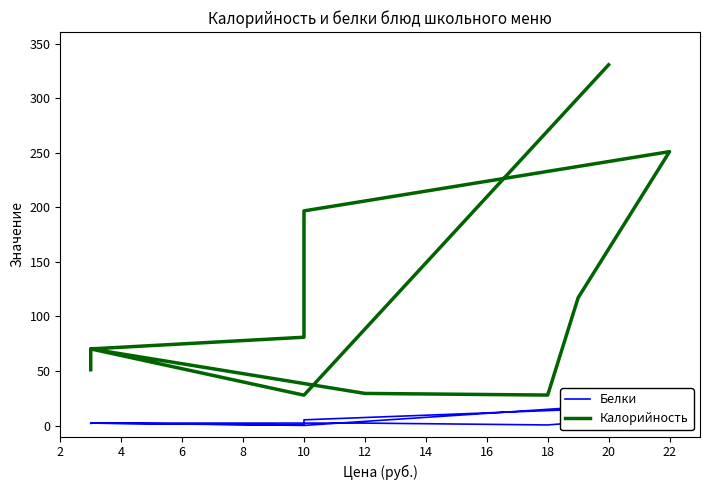

How many lines are shown in the chart?

2